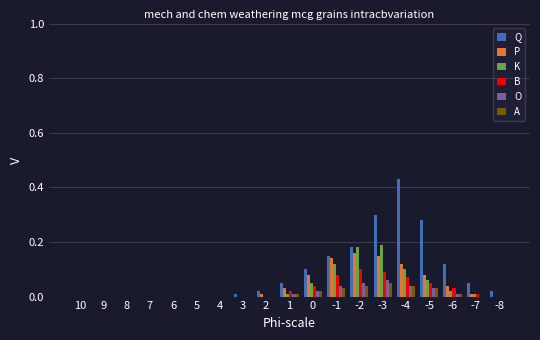

What is the sum of all B values?

0.5